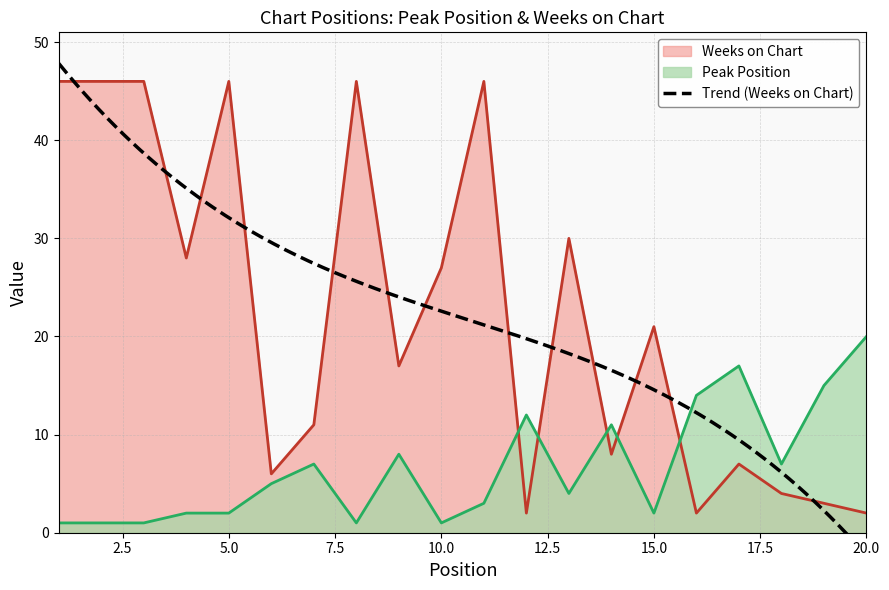

Which series ends up on top after the final intersection of Weeks on Chart and Peak Position?

Peak Position